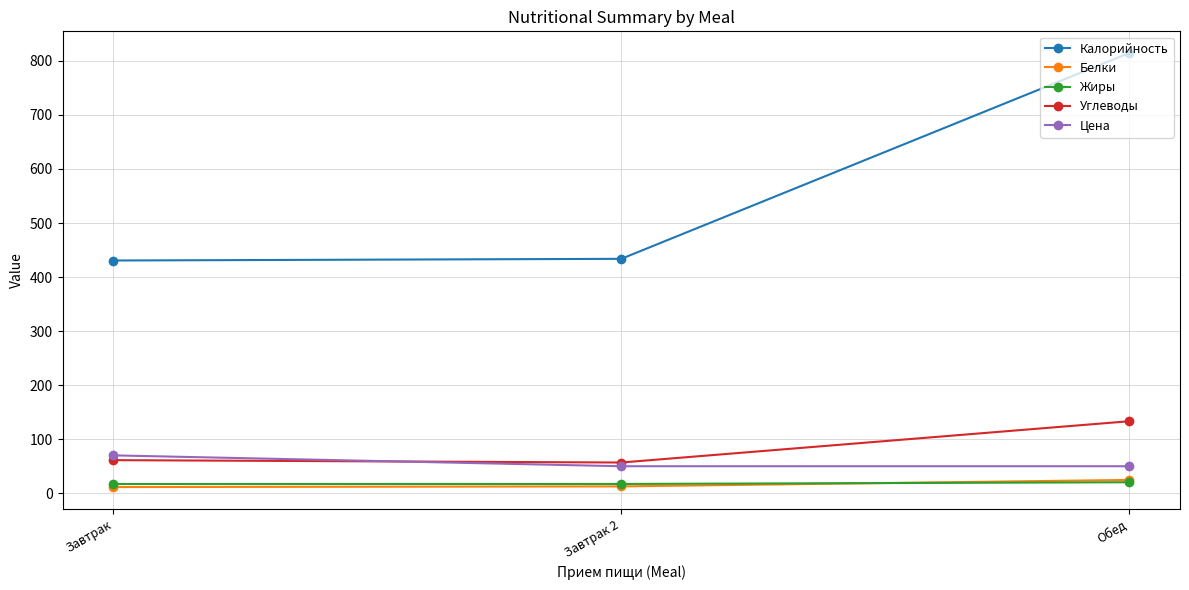

What is the value of the Калорийность point at the 3rd from the left?

814.5